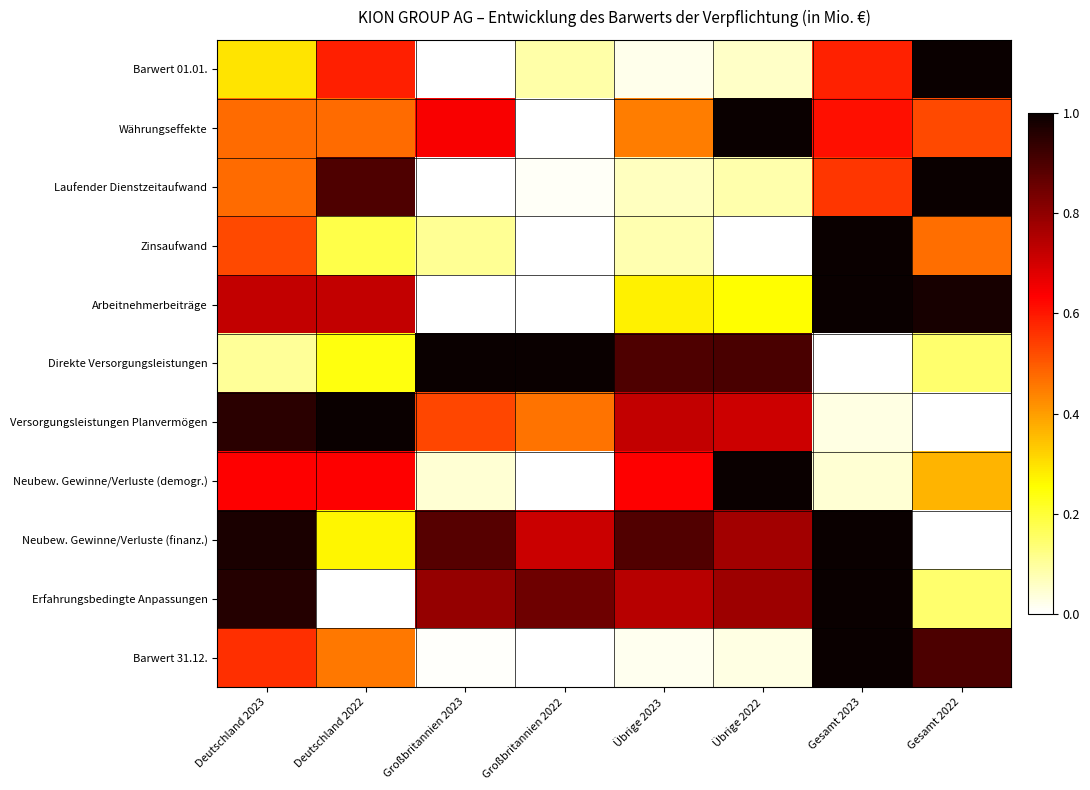

At how many categories does at least one series exceed 0?

8